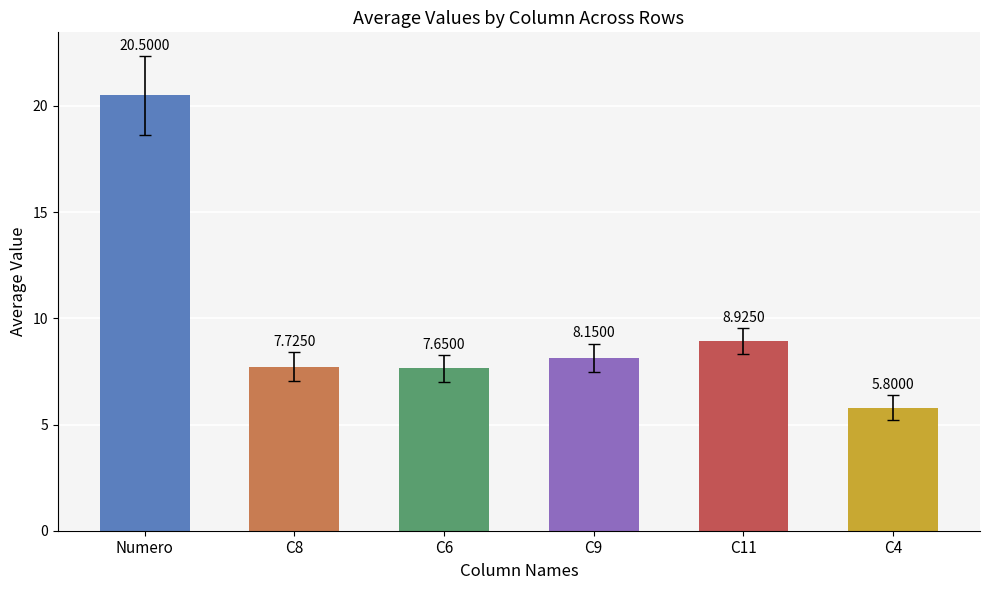

What is the label of the 1st bar from the left?

Numero